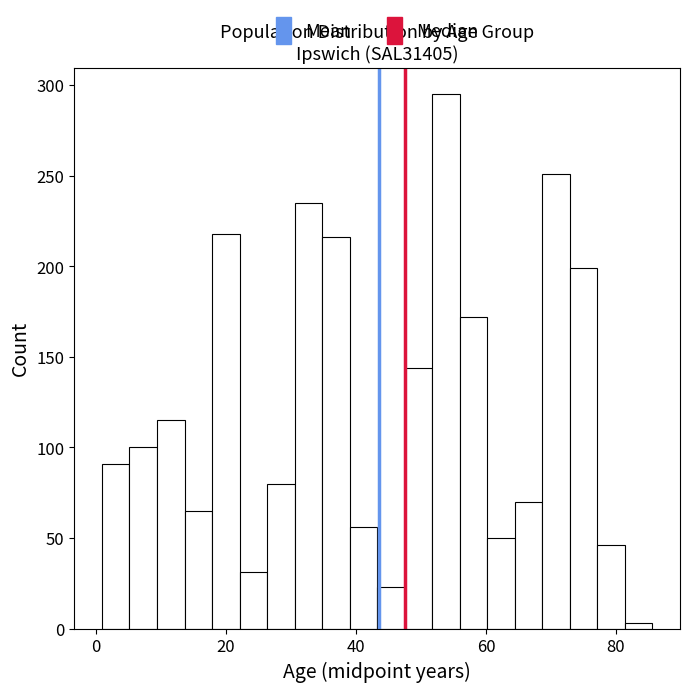

Read against the x-axis, roughly where is the centre of the tallest bar?

54